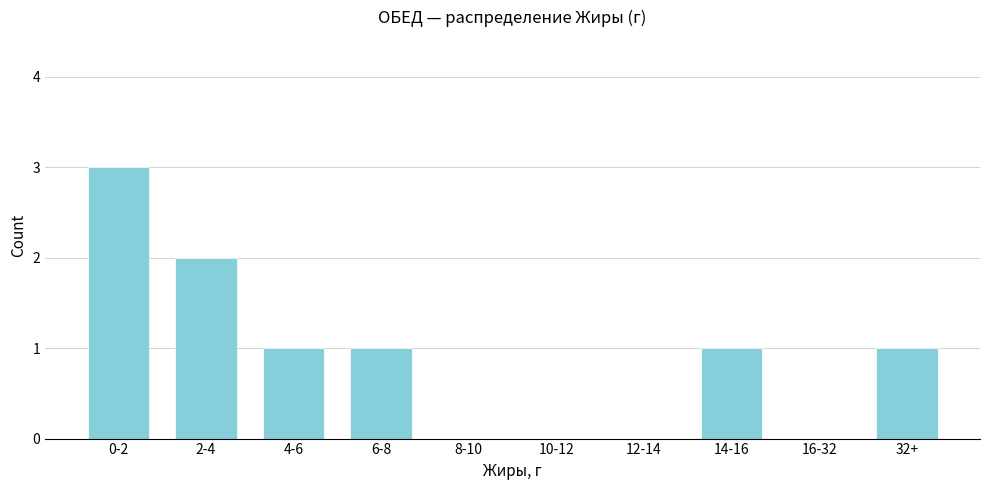

Reading left to right, extract all data points from this chart.

0-2=3	2-4=2	4-6=1	6-8=1	8-10=0	10-12=0	12-14=0	14-16=1	16-32=0	32+=1